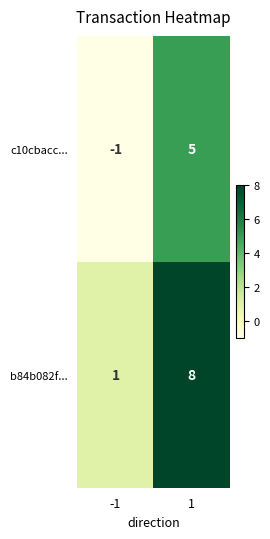

At which category is the sum across all series the highest?

1